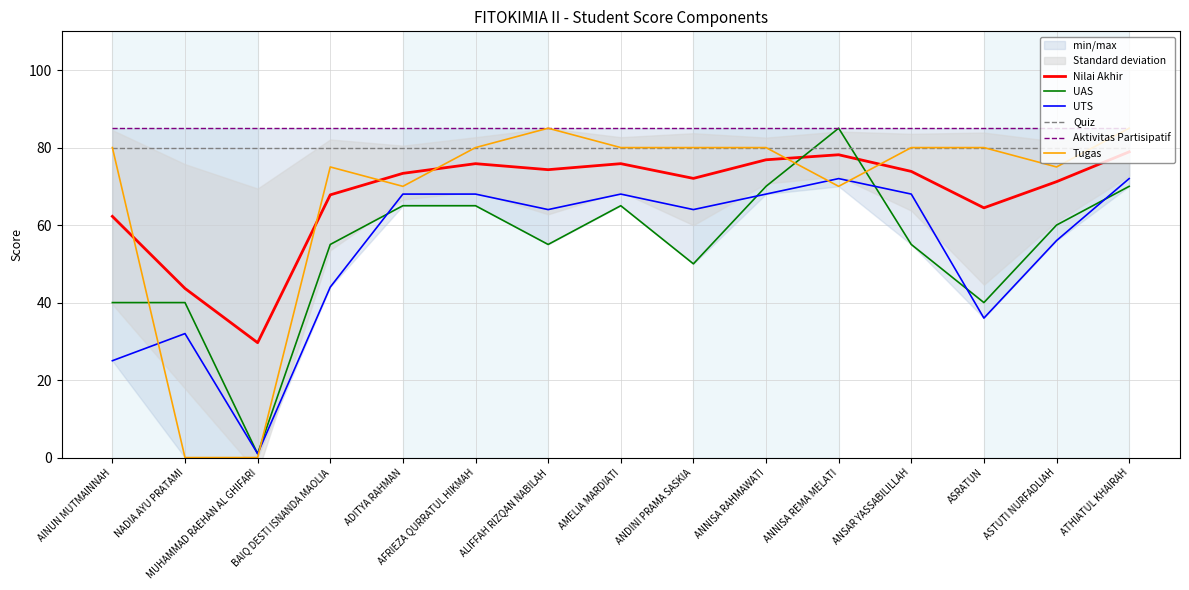

How many lines are shown in the chart?

6